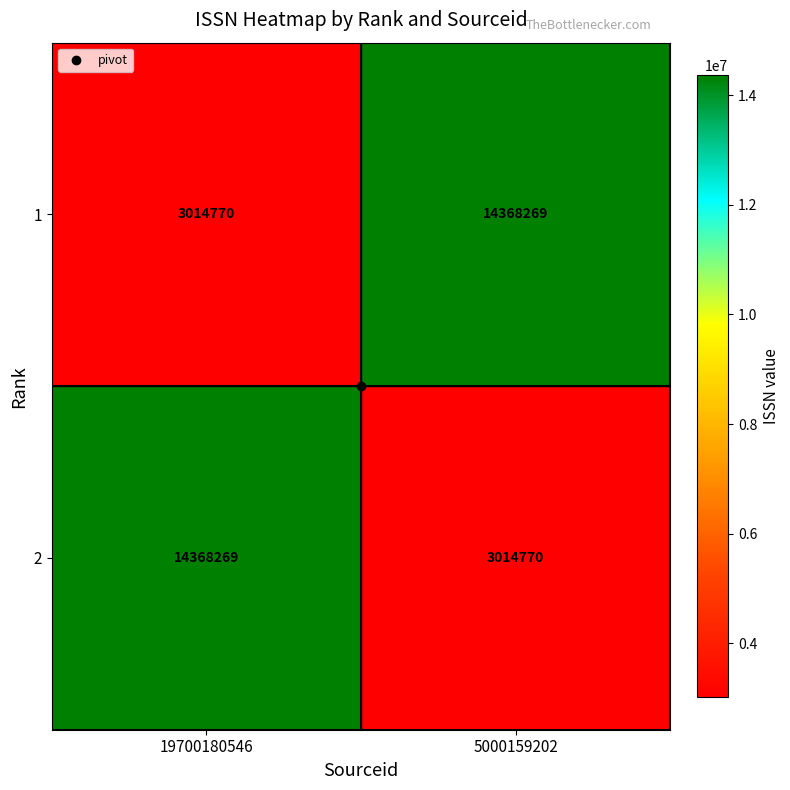

What is the greatest value displayed?

14368269